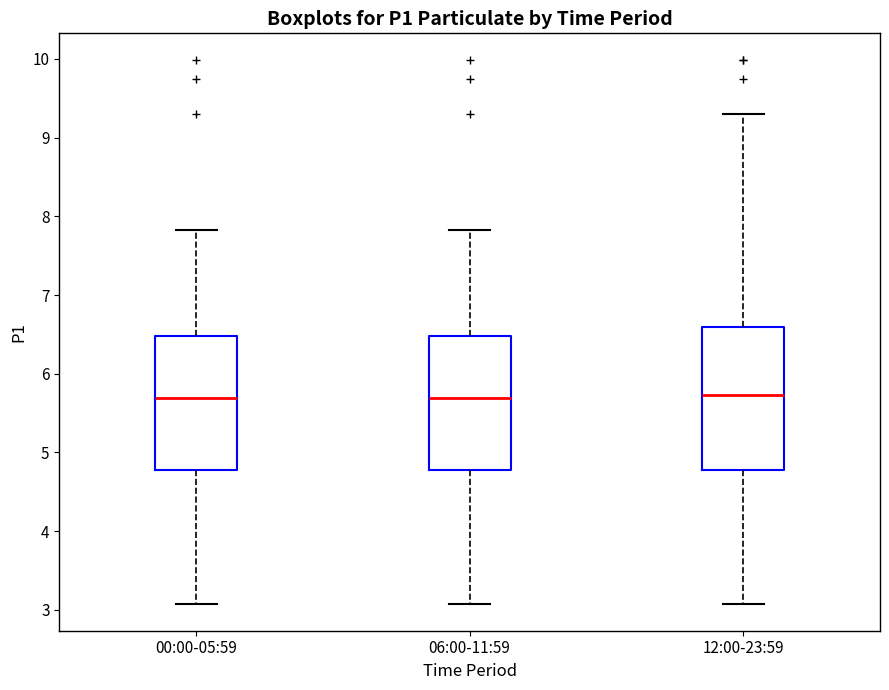

Reading left to right, read every box against the y-axis: the position of its median line, the range the box covers, and the ends of its whiskers. The values are not printed on the chart, so give them approximately, as read against the axis.

00:00-05:59: median 5.7, box 4.8 to 6.5, whiskers 3.1 to 7.8
06:00-11:59: median 5.7, box 4.8 to 6.5, whiskers 3.1 to 7.8
12:00-23:59: median 5.7, box 4.8 to 6.6, whiskers 3.1 to 9.3